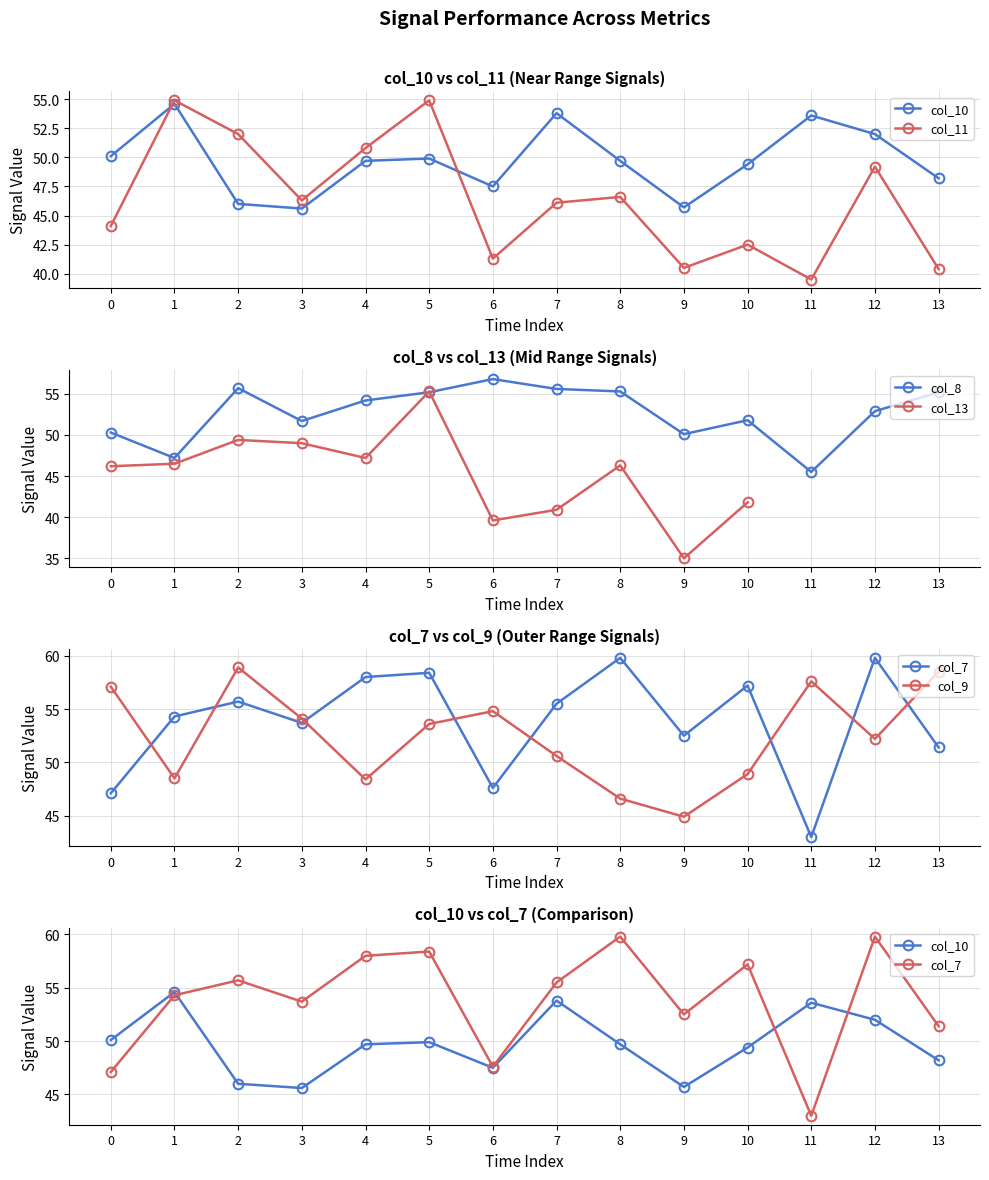

What is the difference between the maximum and second lowest values in the col_10 series?

8.9